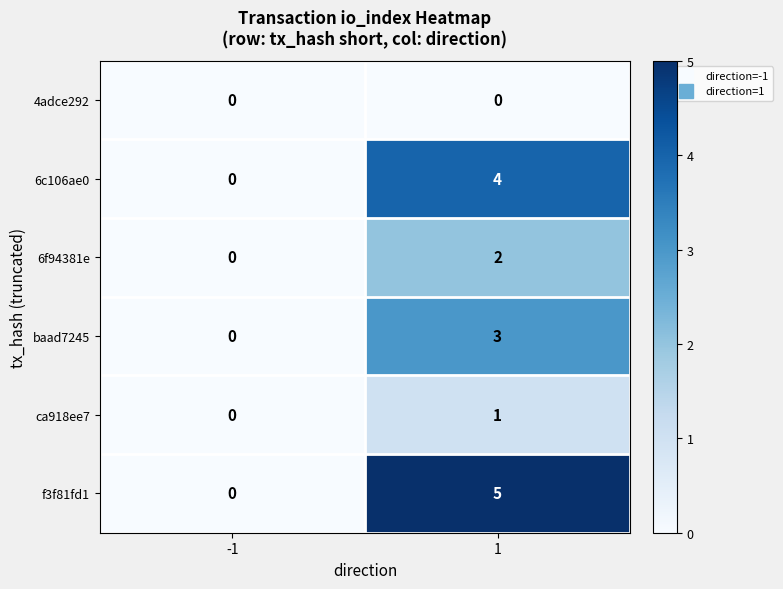

What is the sum of the baad7245 values at 1 and -1?

3